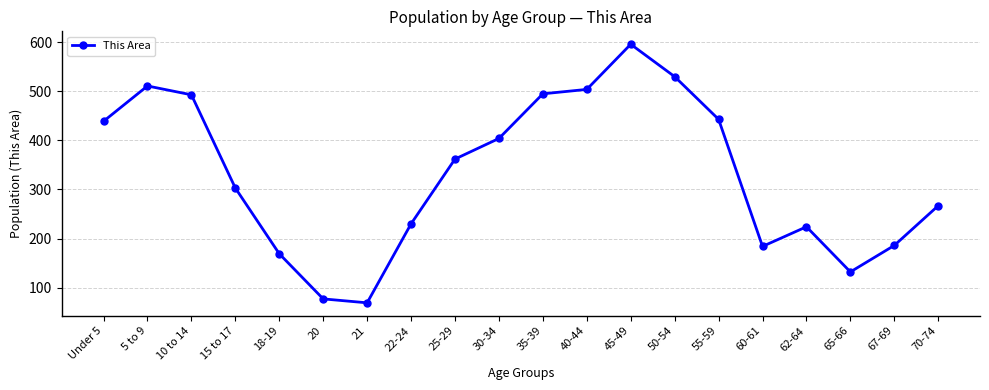

How many interior local peaks (higher than both neighbors) does the data have?

3